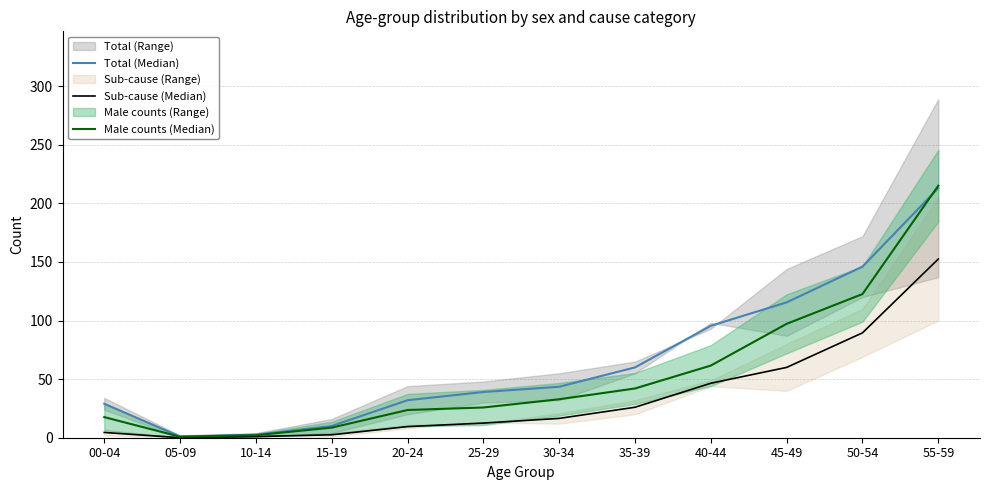

True or false: Sub-cause (Median) has more than 0 interior local peaks.

False